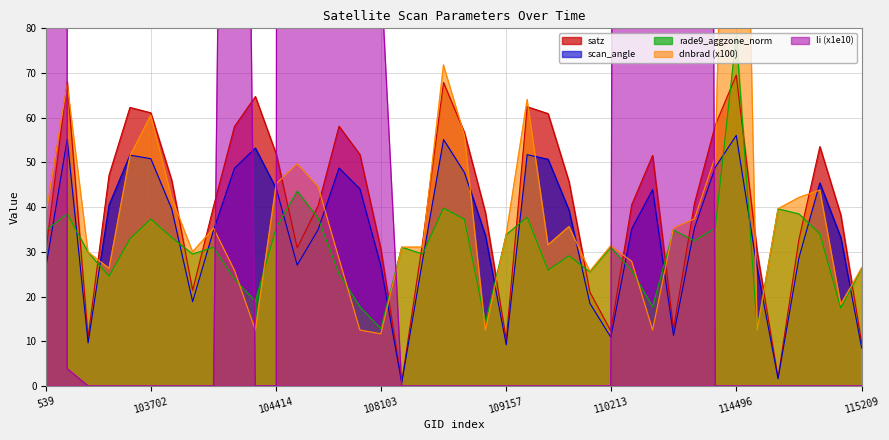

True or false: rade9_aggzone_norm has more than 2 points higher than both neighbors.

True